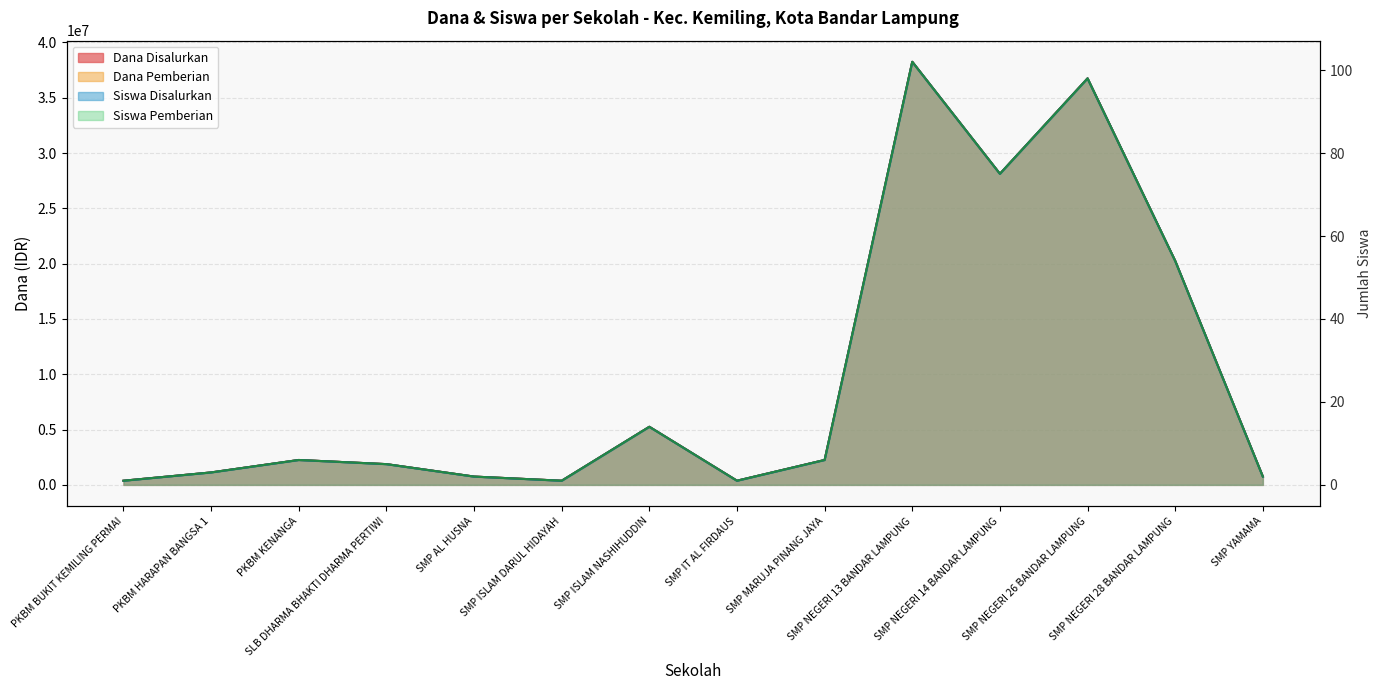

Which category has the lowest value across all series?

PKBM BUKIT KEMILING PERMAI